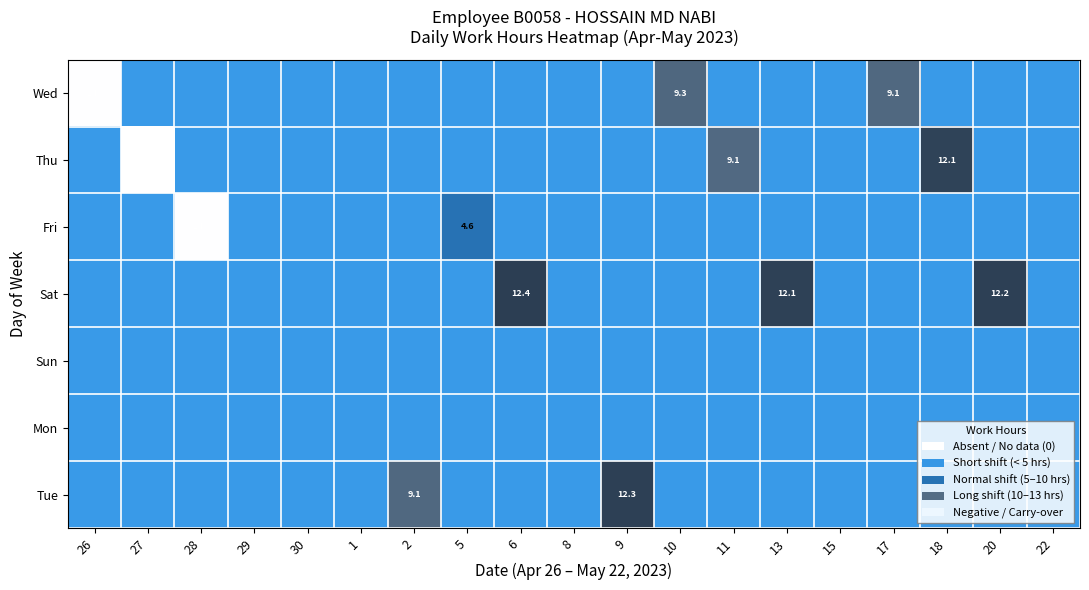

Rank the series by their maximum value, from highest to lowest.

Sat, Tue, Thu, Wed, Fri, Sun, Mon